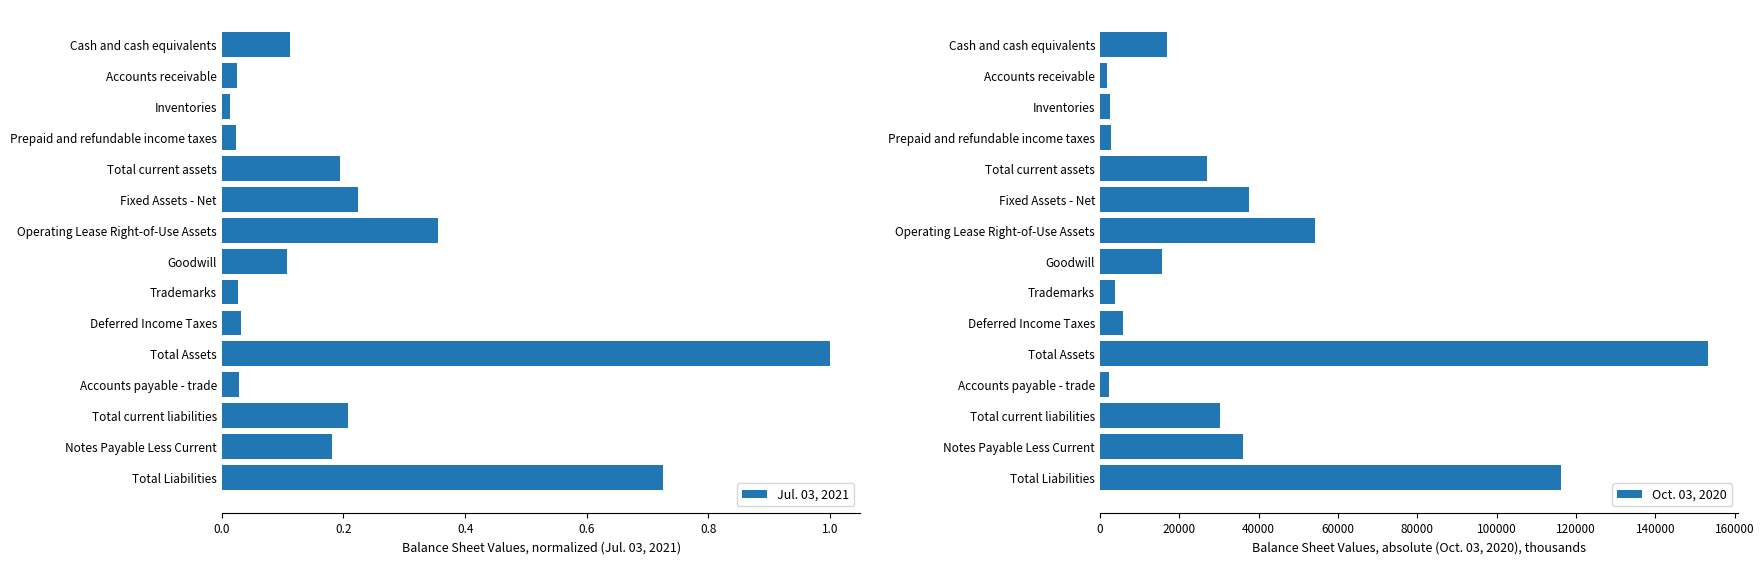

Is the value of Jul. 03, 2021 at 0.0 greater than the value of Oct. 03, 2020 at 0.0?

No